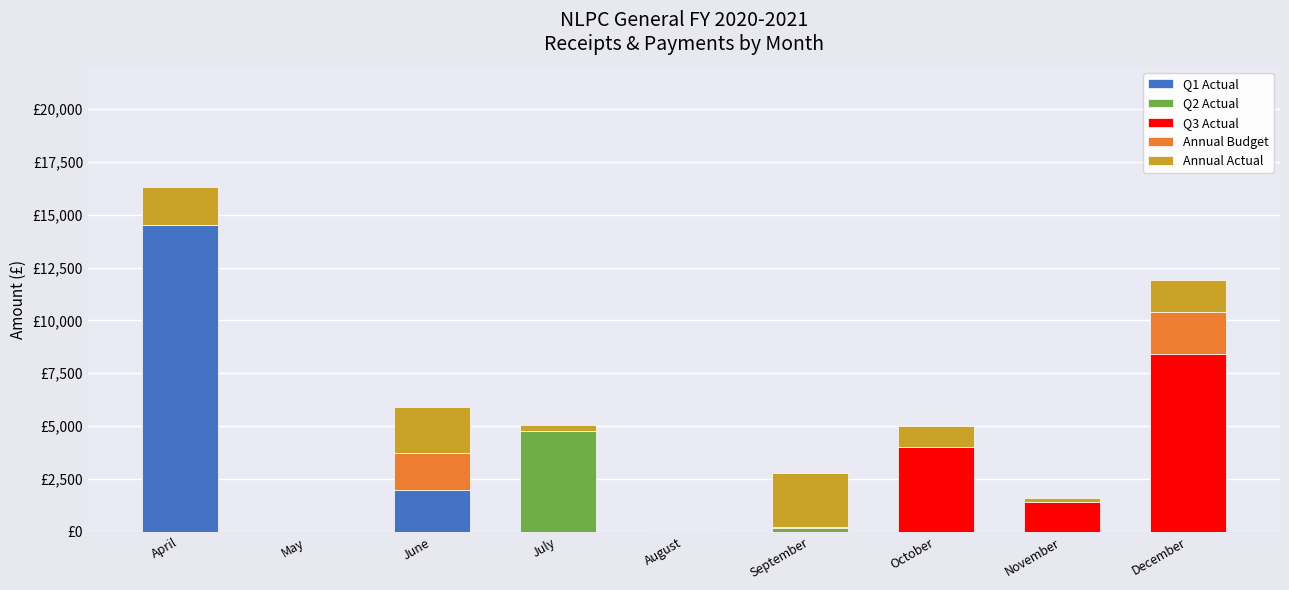

What is the sum of the Annual Budget values at October and June?

1786.0